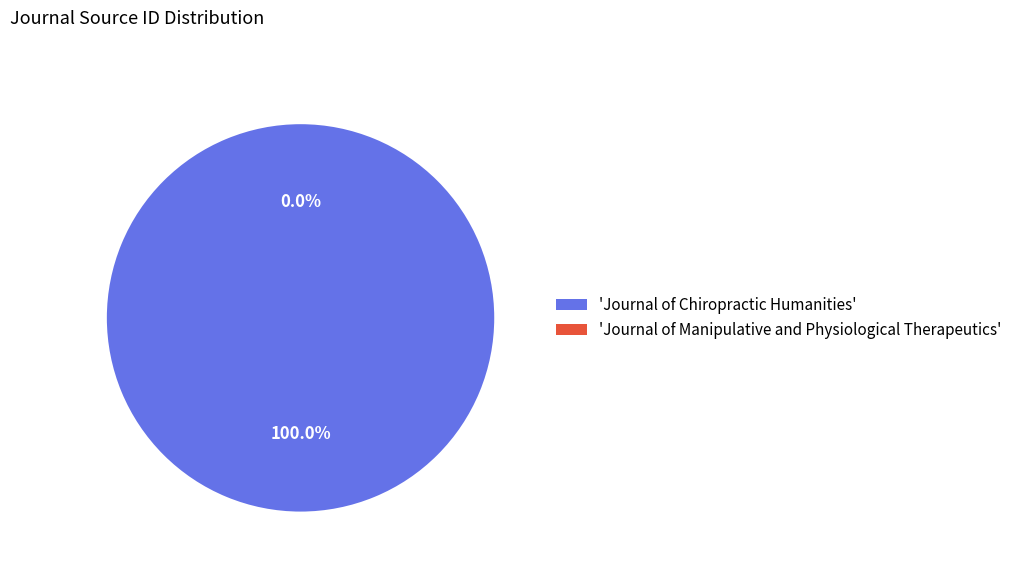

Which slice represents more than half of the pie?

Journal of Chiropractic Humanities